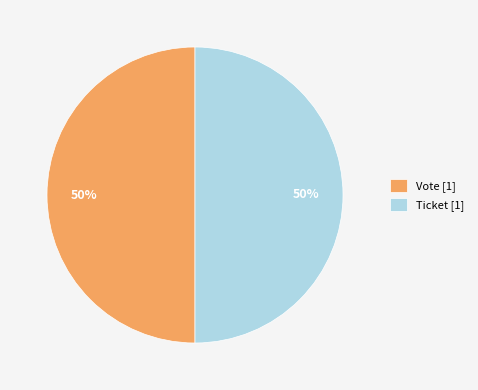

True or false: Ticket [1] accounts for 60% of the total.

False